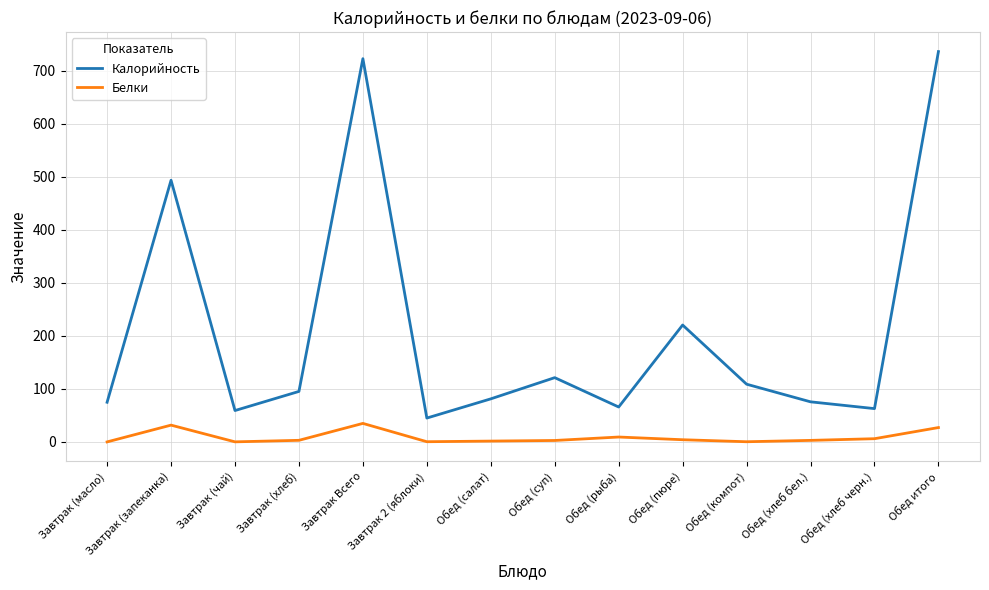

True or false: Белки and Калорийность cross at least once.

False